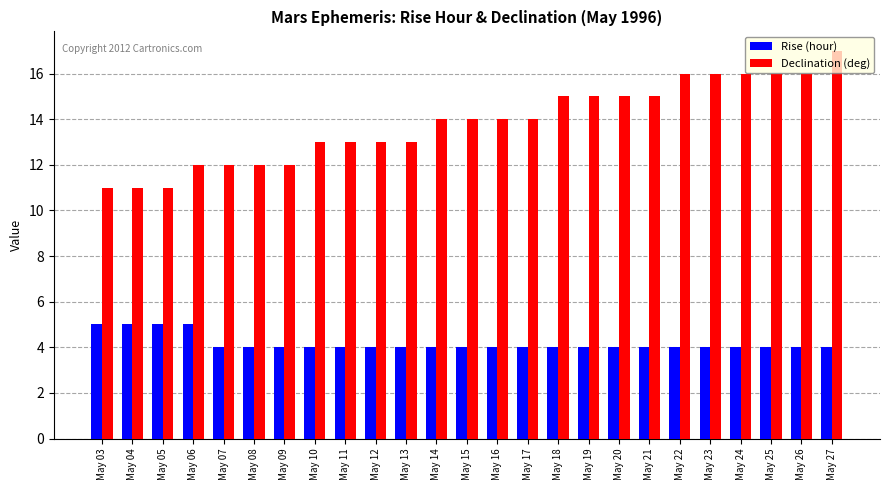

What is the greatest value displayed?

17